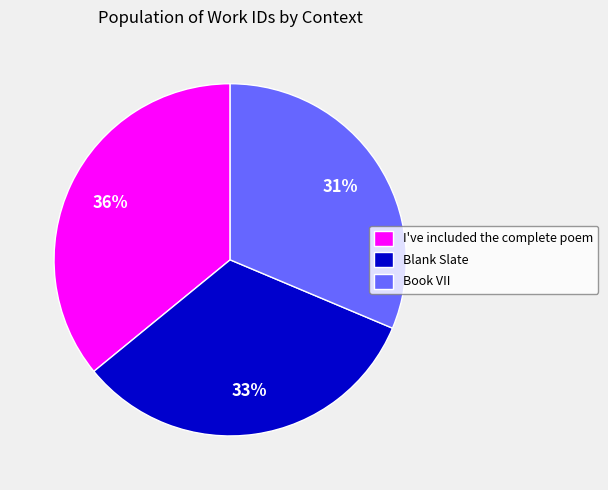

Do I've included the complete poem and Book VII together represent more than half of the pie?

Yes